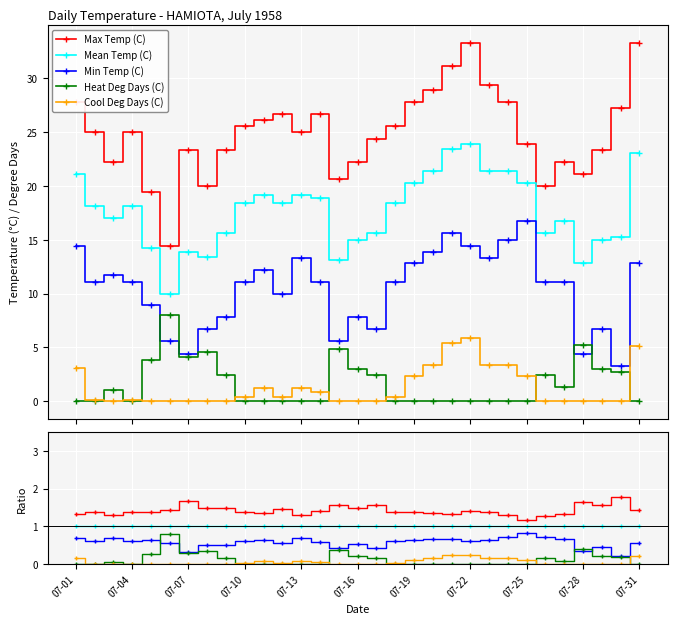

Which label corresponds to the smallest value in the chart?

07-01